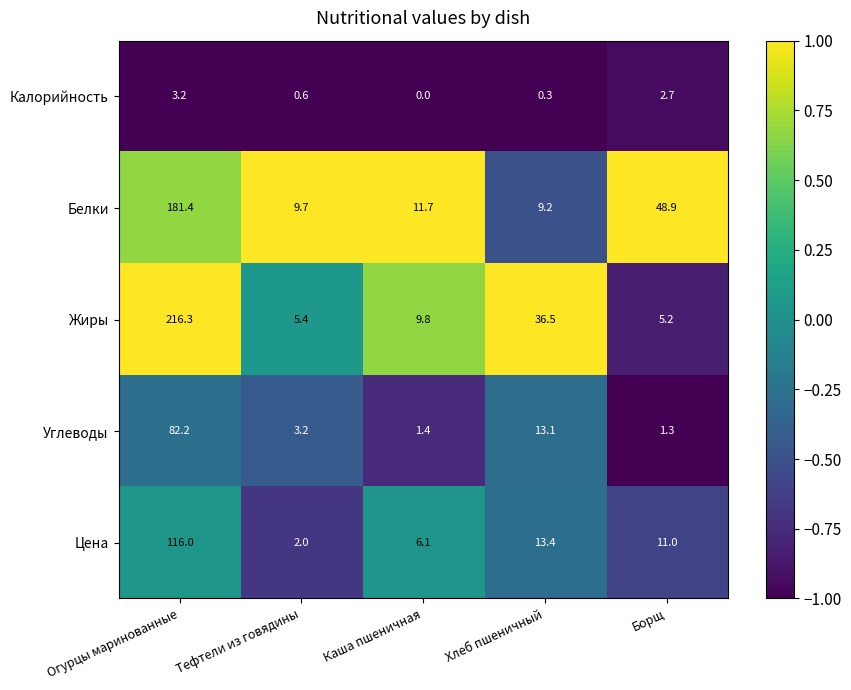

At Огурцы маринованные, list the series in order from smallest to largest.

Калорийность, Углеводы, Цена, Белки, Жиры